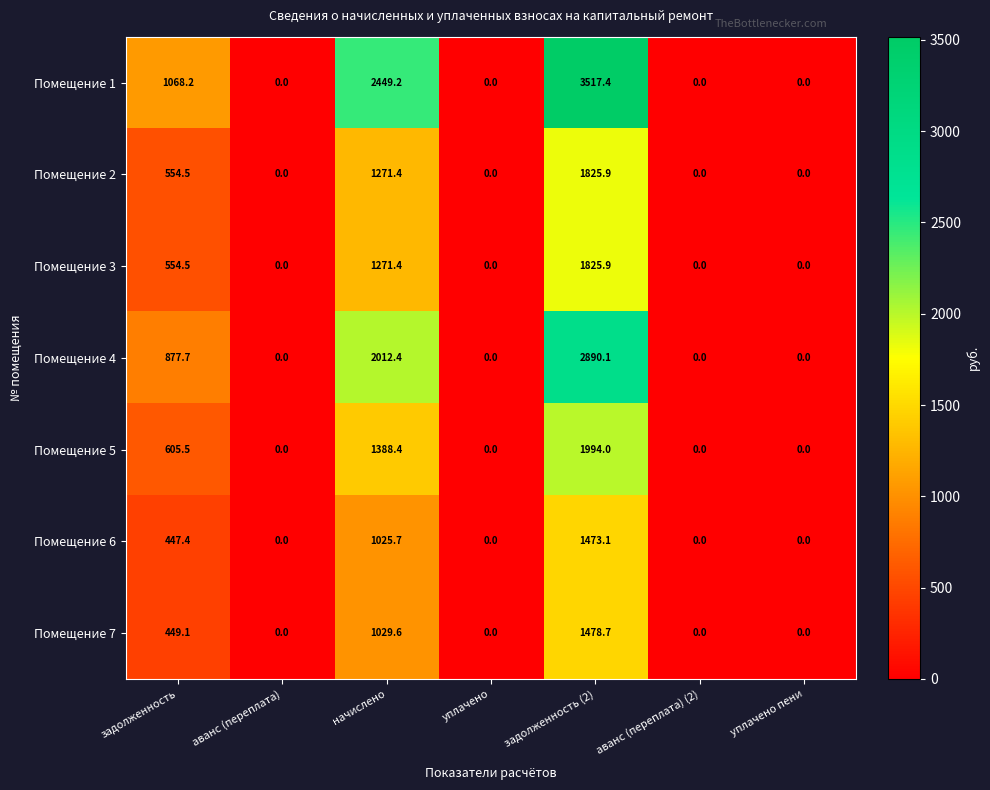

Which series has the largest range (max minus min)?

Помещение 1